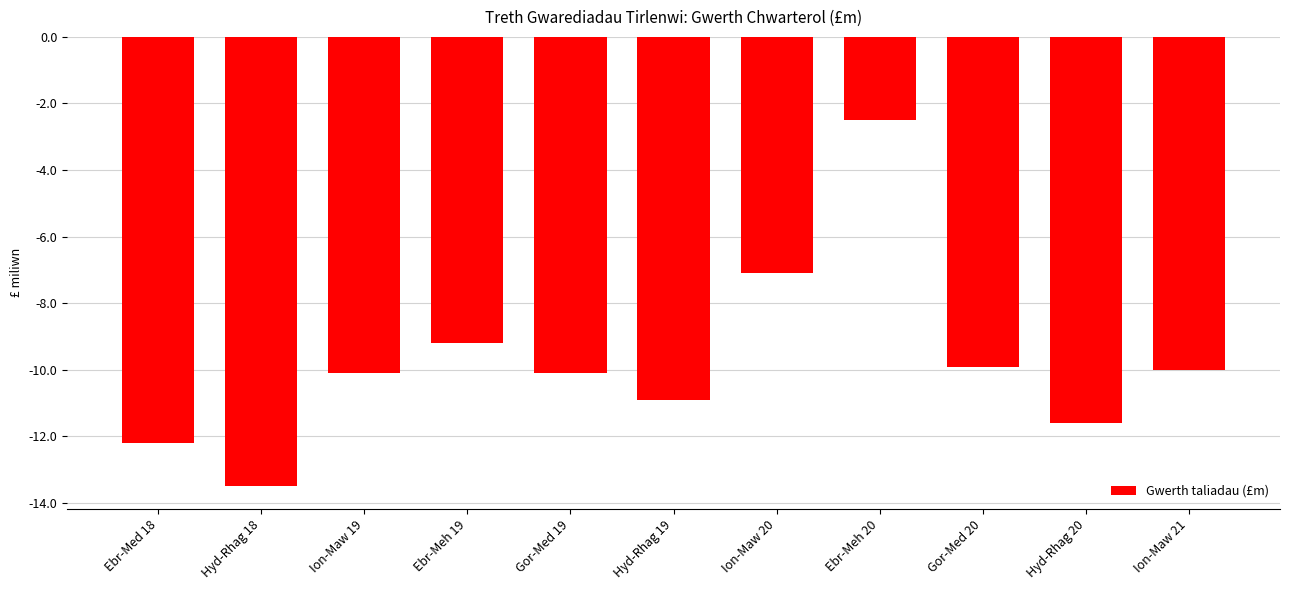

True or false: the data shows -11.6 at Hyd-Rhag 20.

True